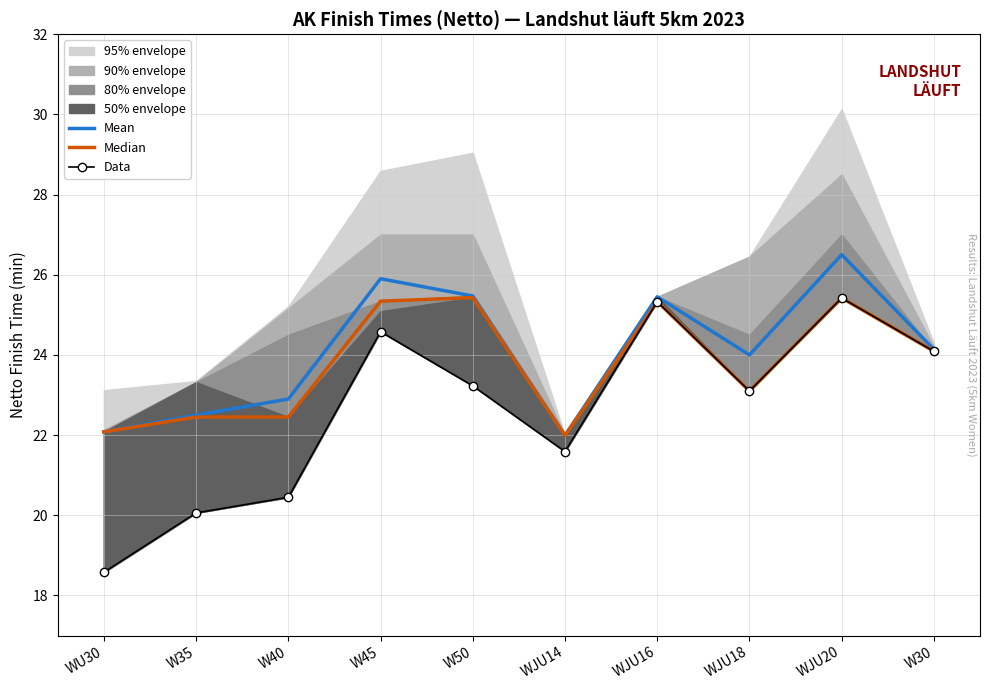

Rank the categories by Data value from highest to lowest.

WJU20, WJU16, W45, W30, W50, WJU18, WJU14, W40, W35, WU30